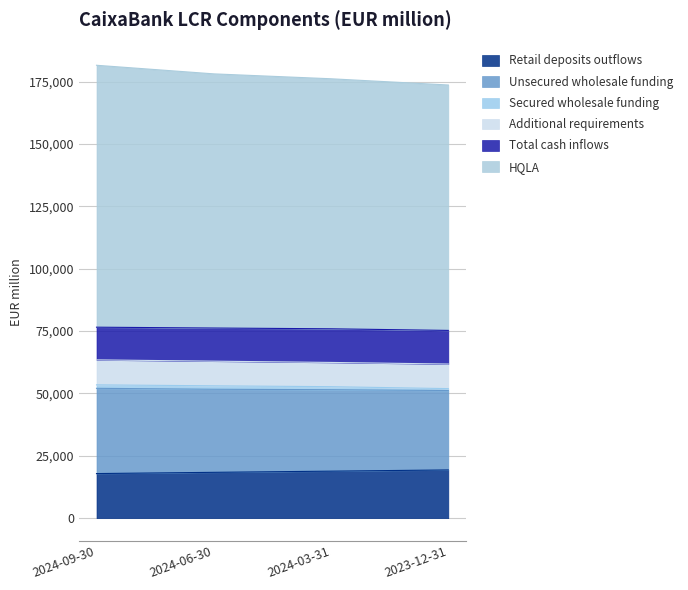

True or false: Retail deposits outflows and HQLA cross at least once.

False